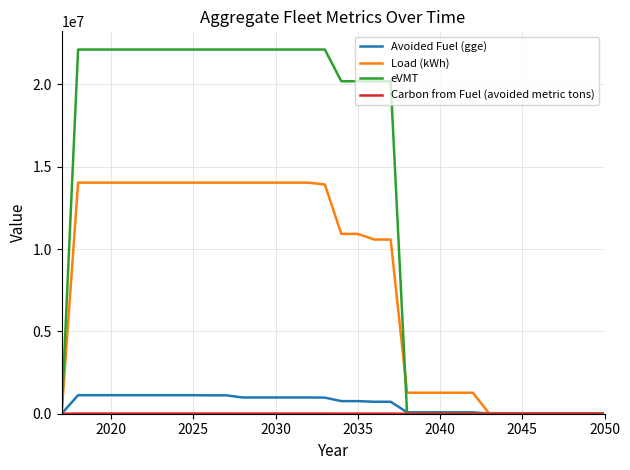

Which series has the largest total across all categories?

eVMT